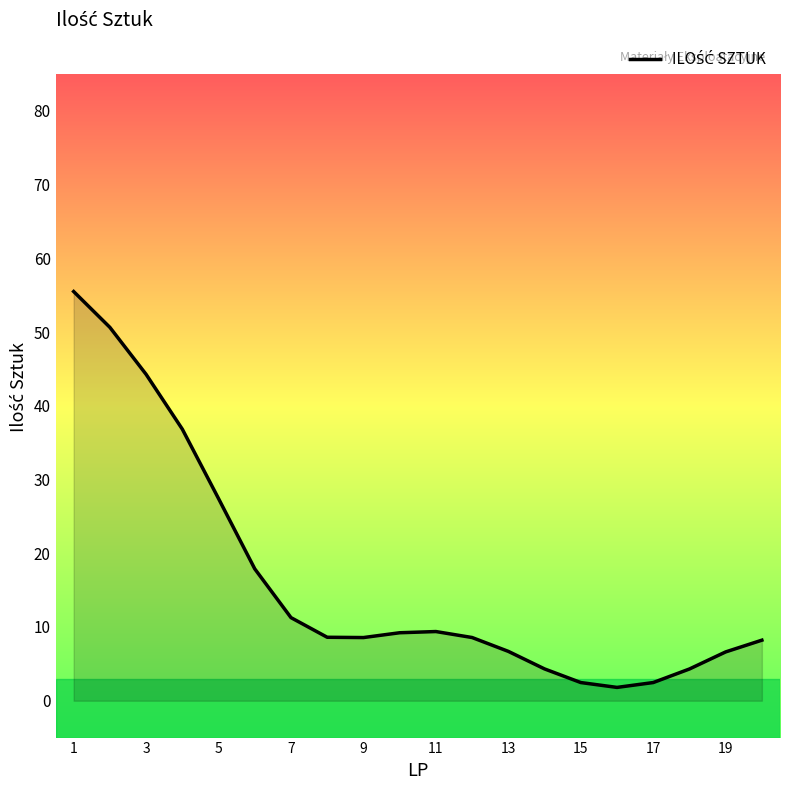

What is the difference between the maximum and minimum values?

53.7